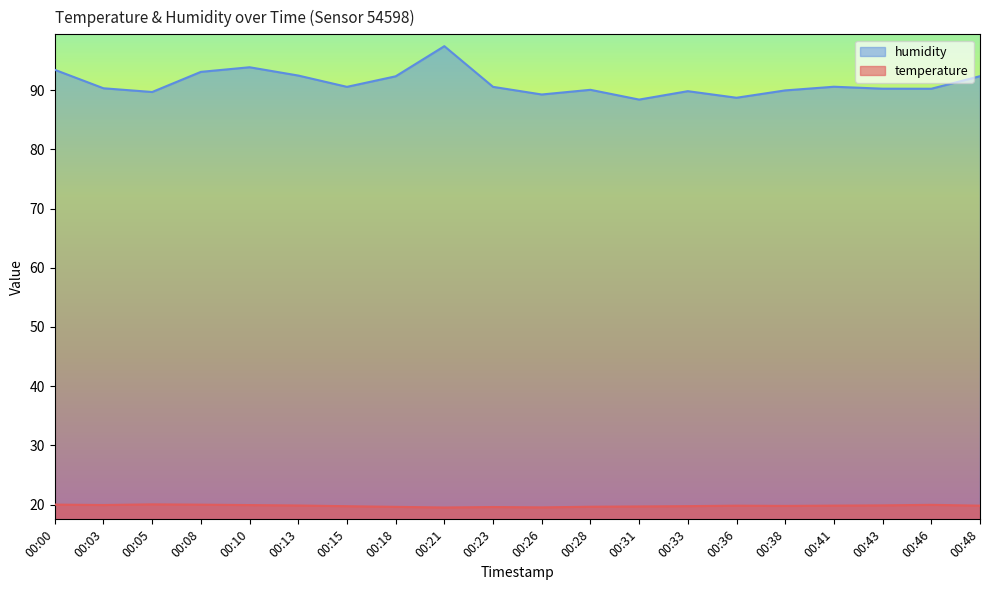

The value of temperature at 00:43 is 7.6. True or false?

False